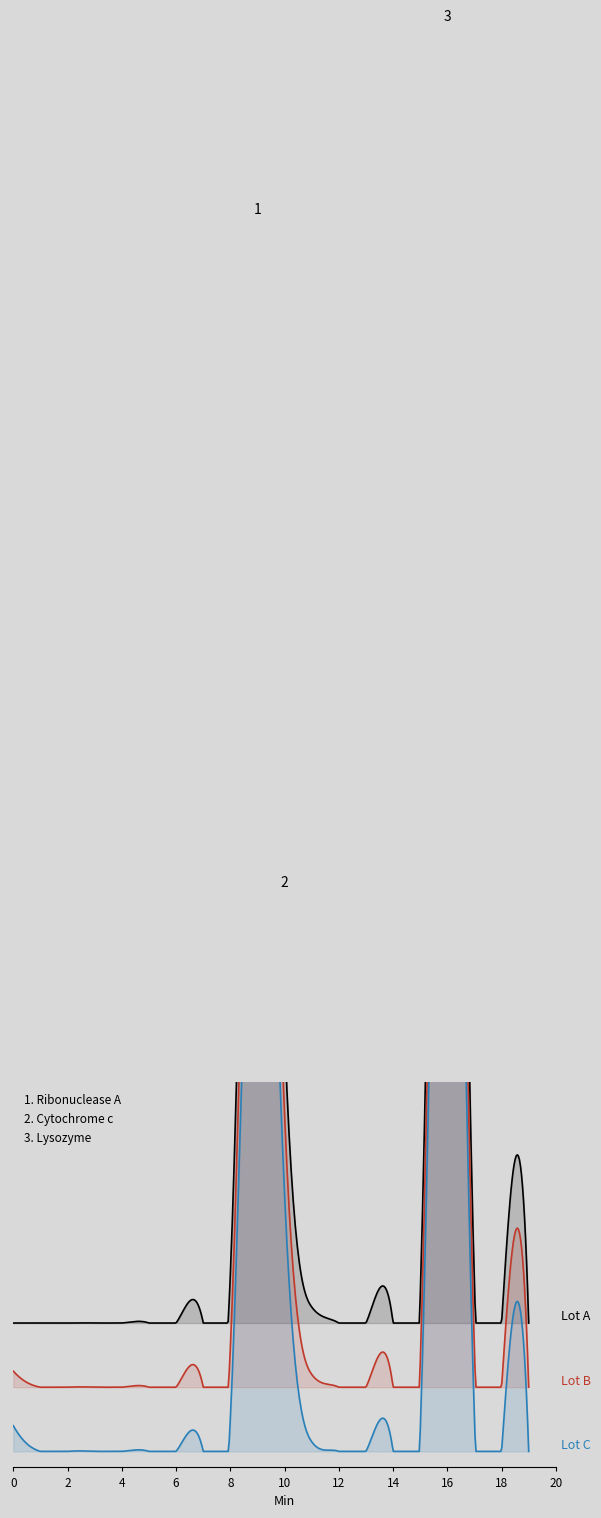

How many categories are shown in the chart?

20